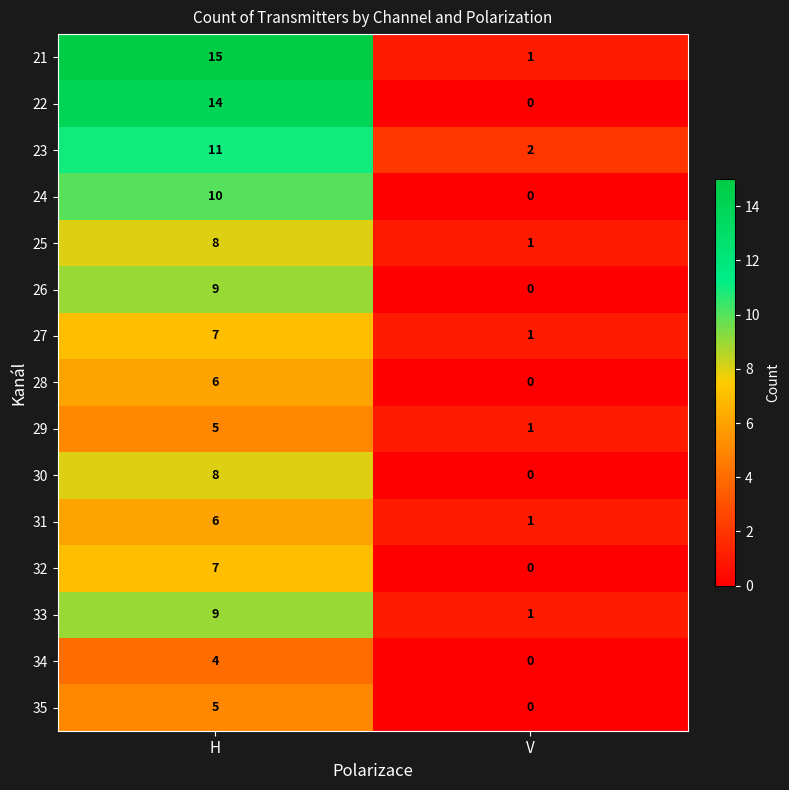

Which category has the lowest value across all series?

V